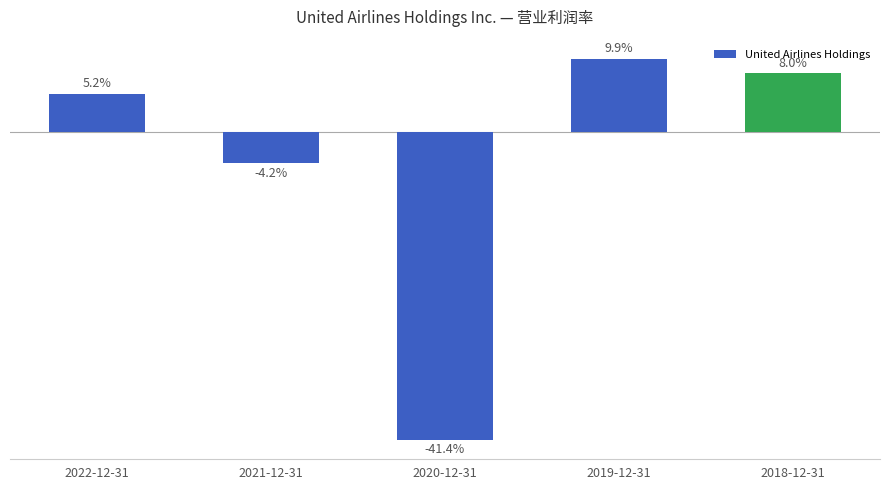

Are the bars horizontal?

No